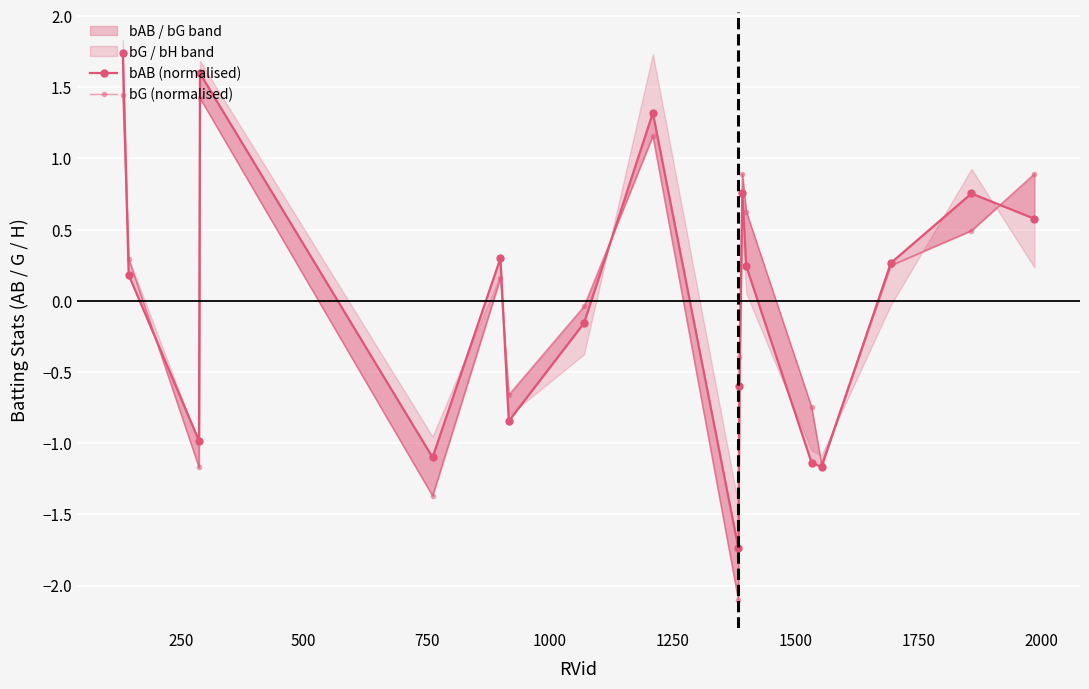

What is the value of the bAB (normalised) point at the 11th from the left?

-0.6